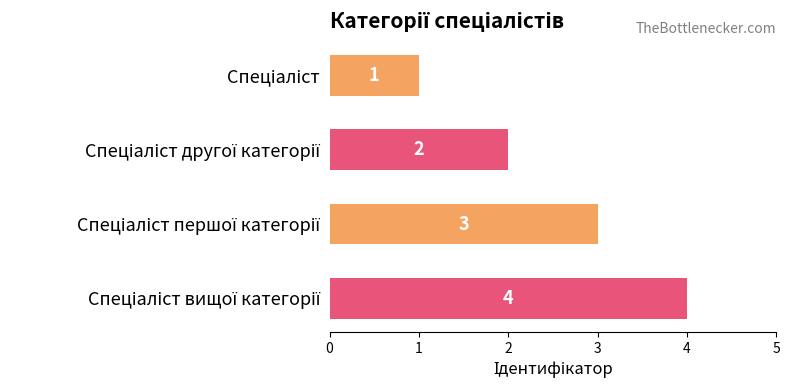

How many values are between 2 and 4?

3